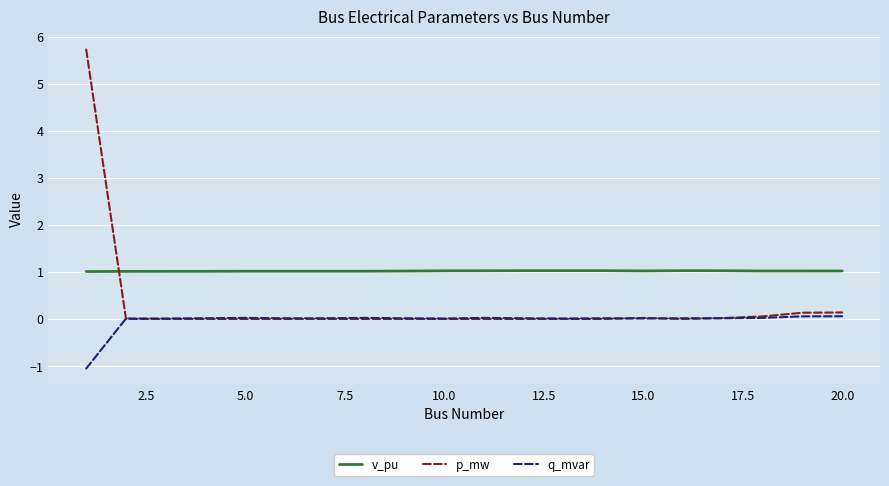

Which series has the largest range (max minus min)?

p_mw